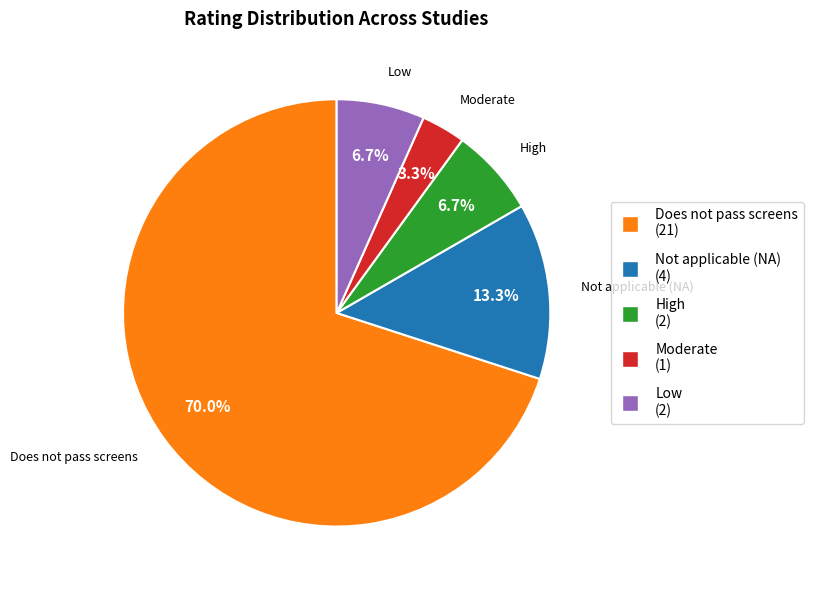

Is it true that Does not pass screens is 58% of the pie?

False